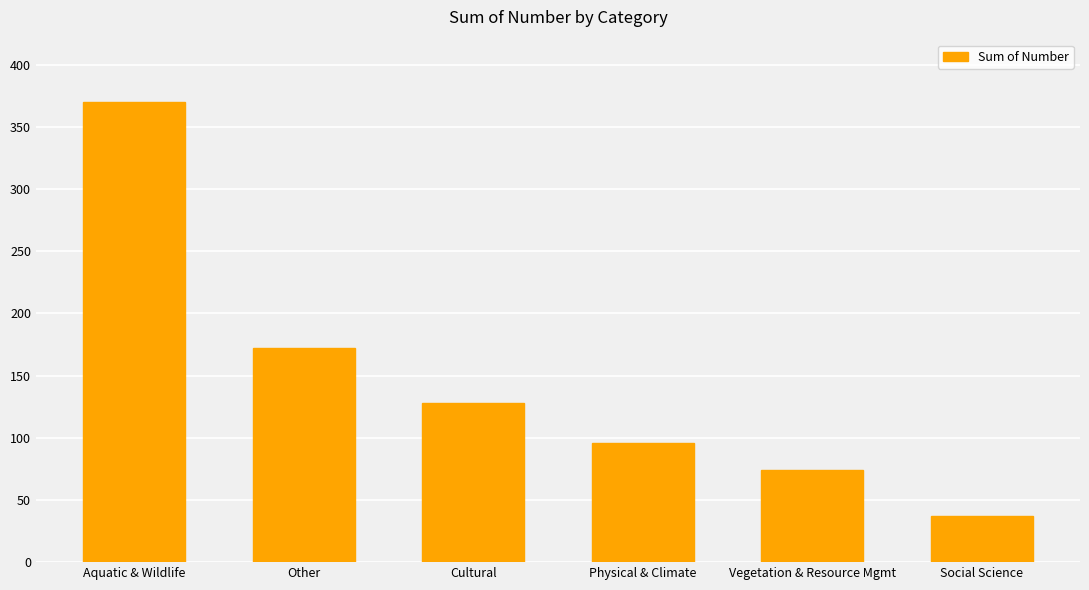

What is the difference between the second highest and second lowest values?

98